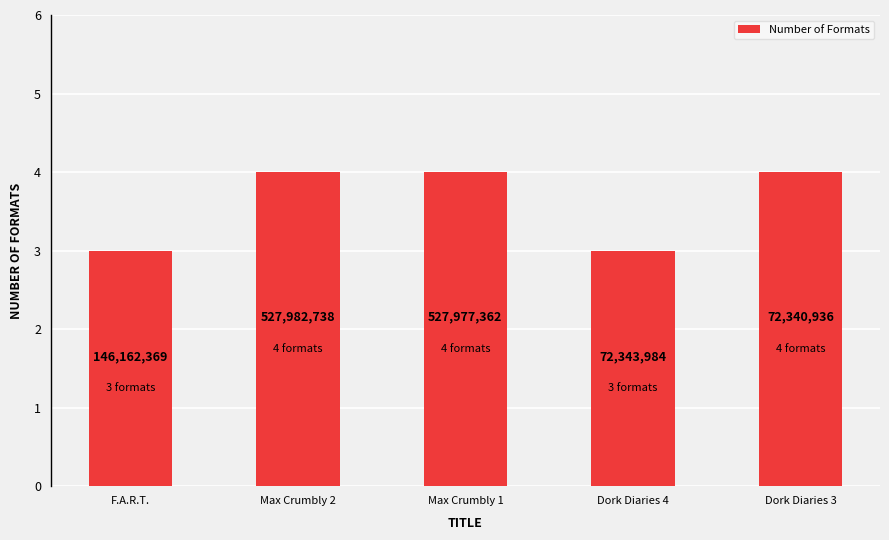

What is the sum of all values?

18